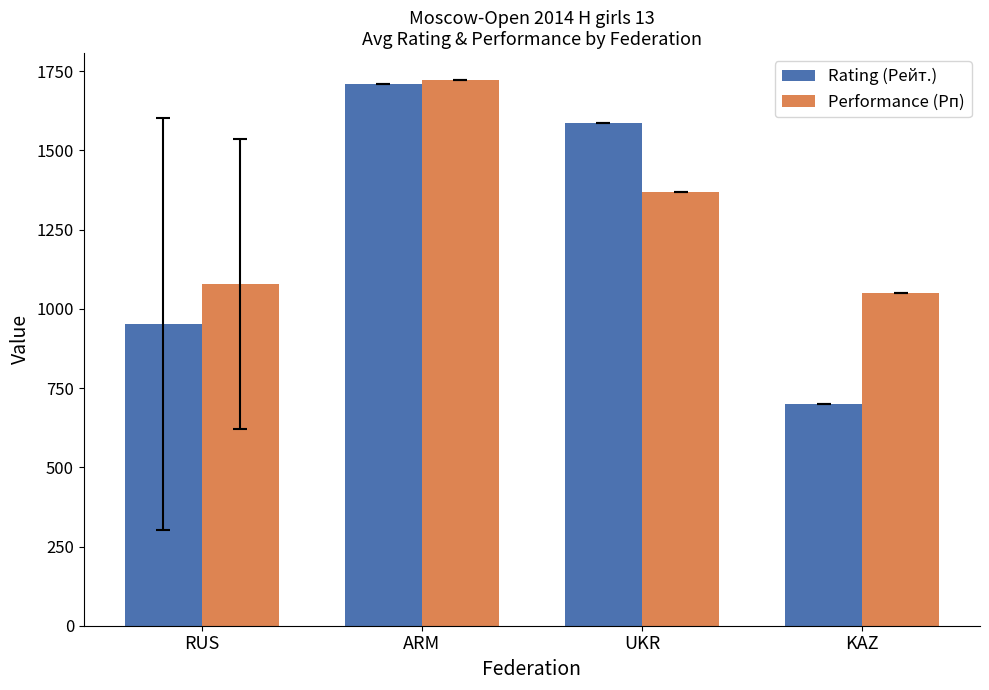

What position from the right is RUS?

4